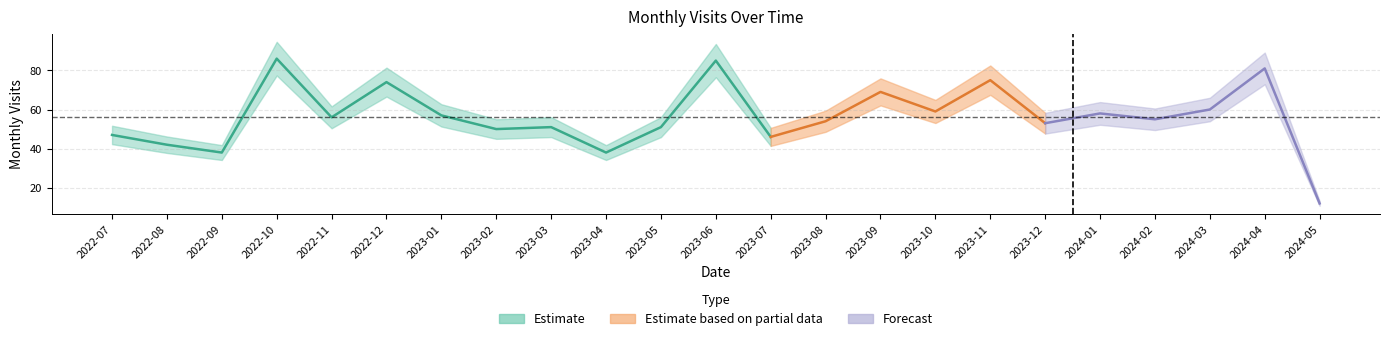

Count the number of categories in the chart.

23